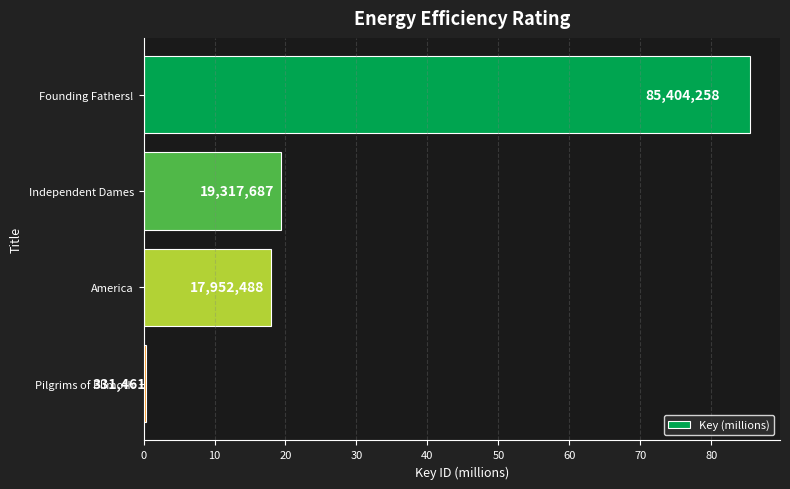

How many bars are there in total?

4